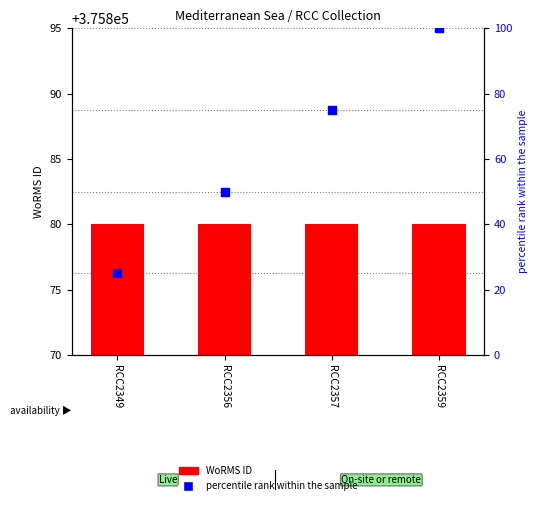

Which series contains the highest Y value?

WoRMS ID